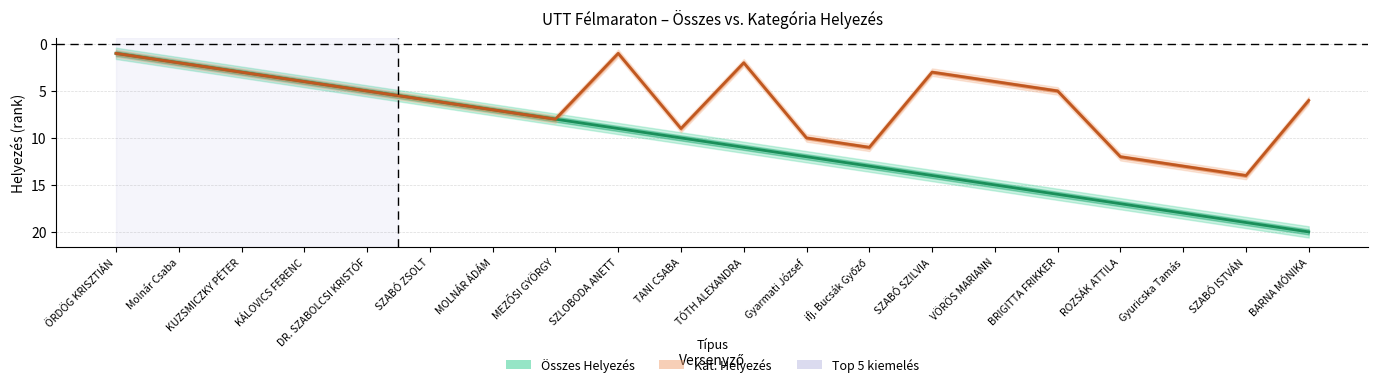

True or false: Kat. Helyezés and Összes Helyezés cross at least once.

False